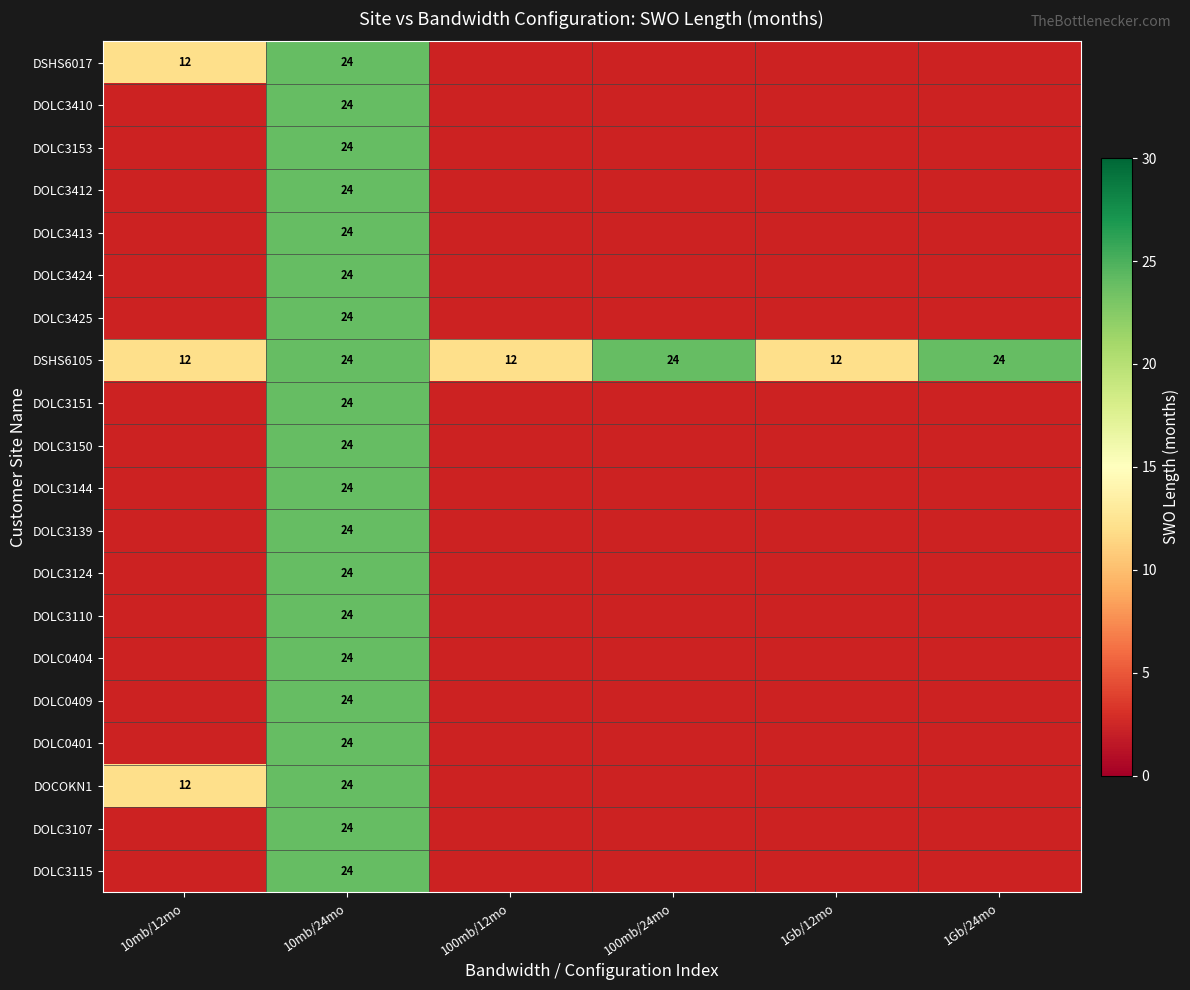

How many DSHS6105 values are between 12 and 24?

6